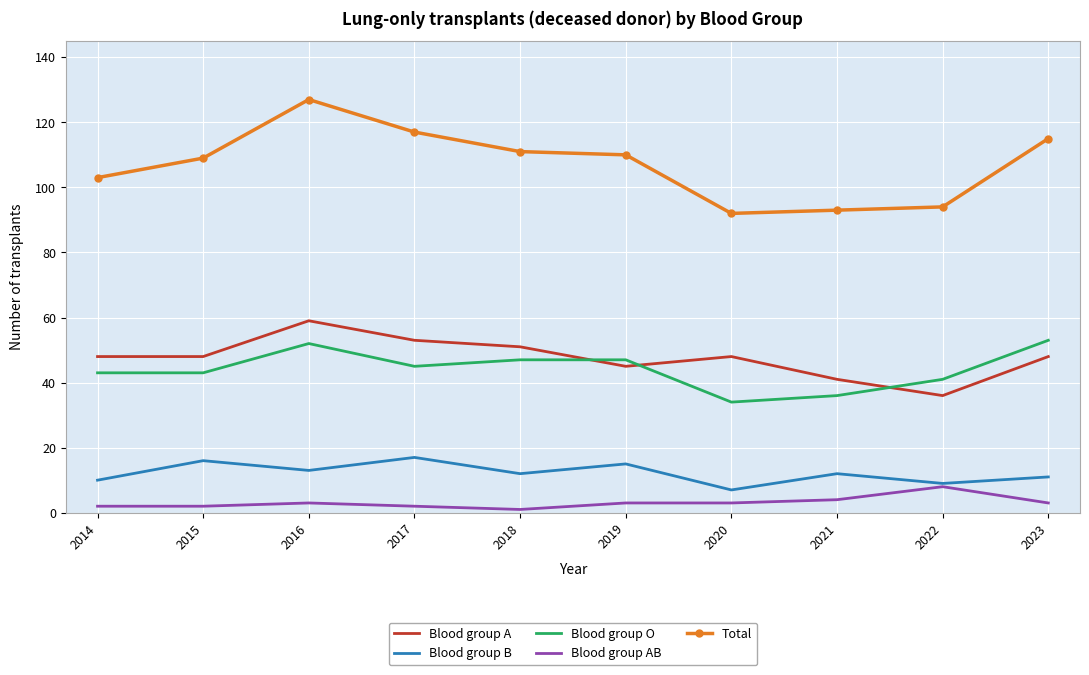

True or false: Blood group O and Blood group B intersect in this chart.

False